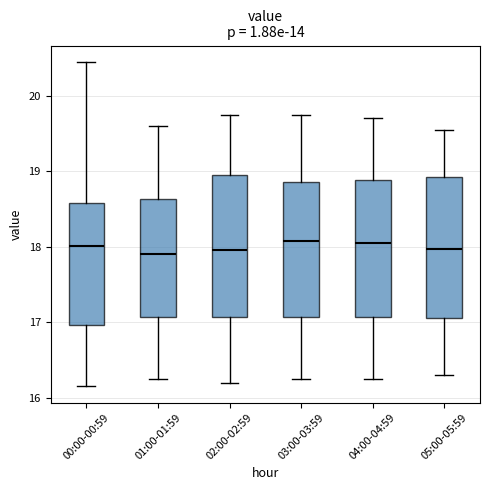

Reading left to right, transcribe this box plot: for each box, give where its median line is, the range the box spans, and where its two whiskers end, as read against the y-axis. The values are not printed on the chart, so give them approximately, as read against the axis.

00:00-00:59: median 18.0, box 17.0 to 18.6, whiskers 16.2 to 20.5
01:00-01:59: median 17.9, box 17.1 to 18.6, whiskers 16.3 to 19.6
02:00-02:59: median 18.0, box 17.1 to 19.0, whiskers 16.2 to 19.8
03:00-03:59: median 18.1, box 17.1 to 18.9, whiskers 16.3 to 19.8
04:00-04:59: median 18.1, box 17.1 to 18.9, whiskers 16.3 to 19.7
05:00-05:59: median 18.0, box 17.1 to 18.9, whiskers 16.3 to 19.6